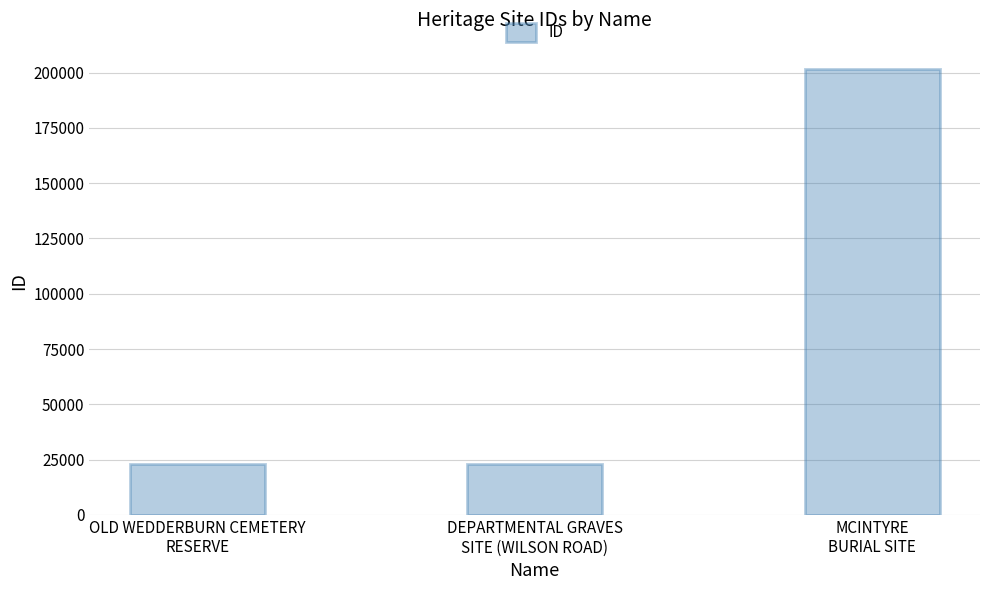

Does the chart contain any negative values?

No